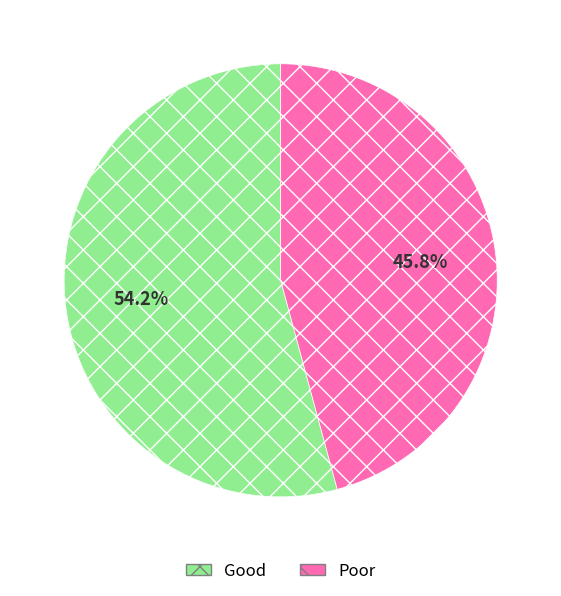

Is there any slice that represents more than half of the pie?

Yes